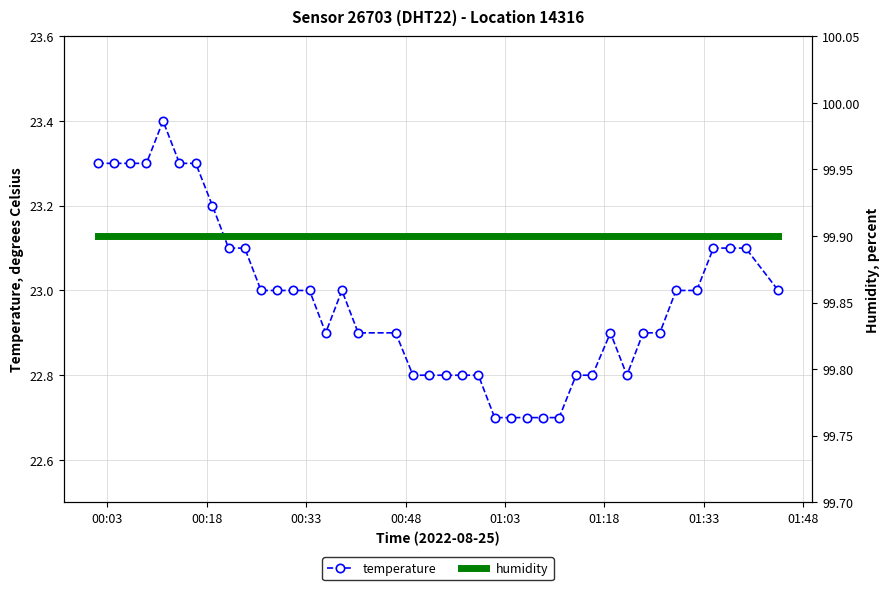

True or false: humidity and temperature intersect in this chart.

False